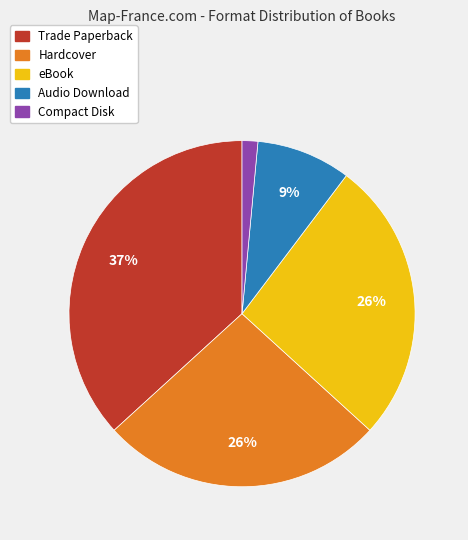

To the nearest percent, what percentage of the pie is Audio Download?

9%